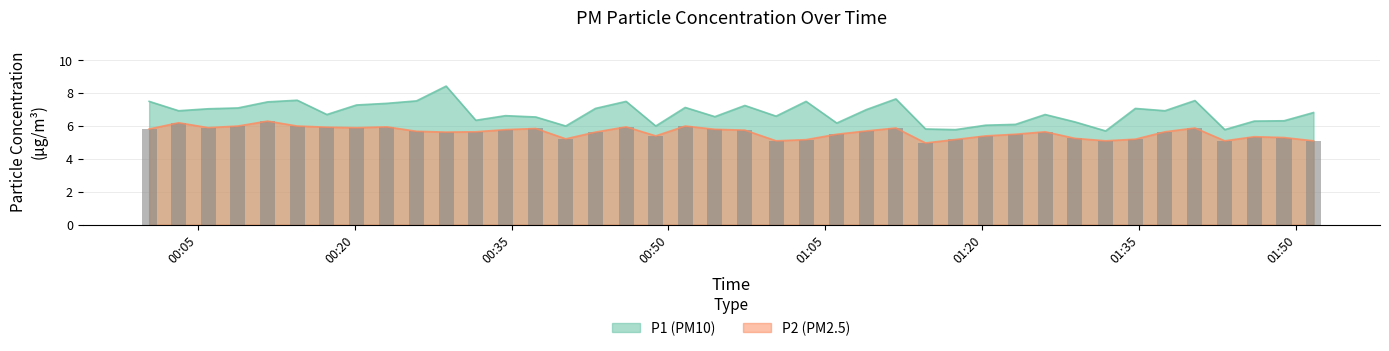

Which series has the widest spread of values?

P1